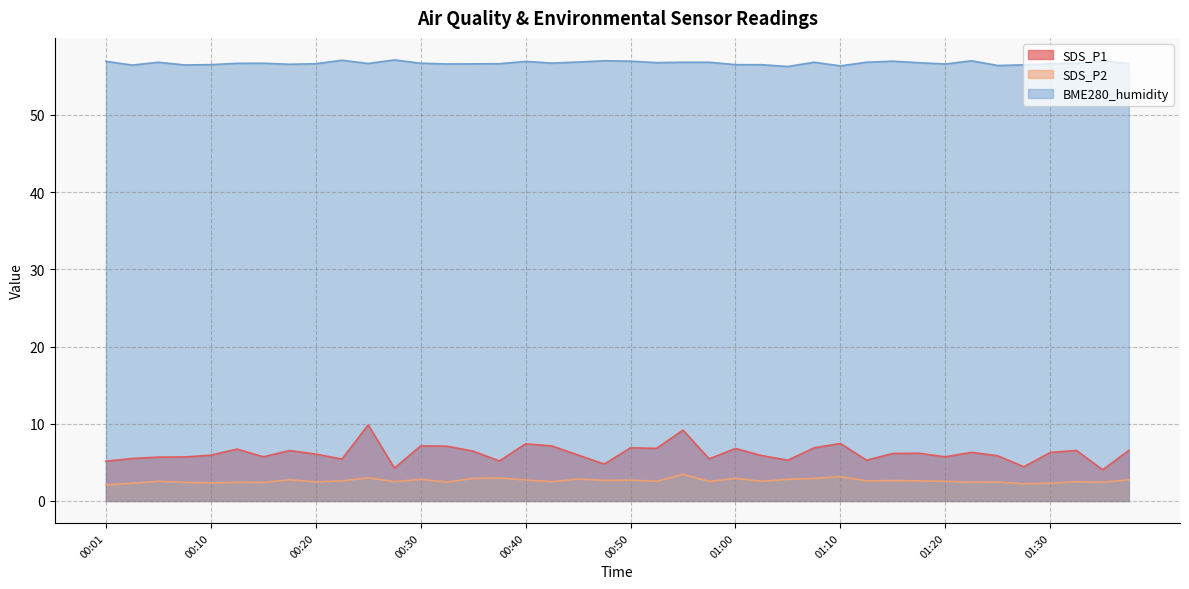

List the labels in order of SDS_P1 value, largest first.

00:25, 00:55, 01:10, 00:40, 00:30, 00:43, 00:33, 00:50, 01:08, 00:53, 01:00, 00:13, 01:32, 01:37, 00:18, 00:35, 01:22, 01:30, 01:17, 01:15, 00:20, 00:45, 00:10, 01:03, 01:25, 00:15, 01:20, 00:08, 00:05, 00:03, 00:58, 00:23, 01:05, 01:13, 00:38, 00:01, 00:48, 01:27, 00:28, 01:35